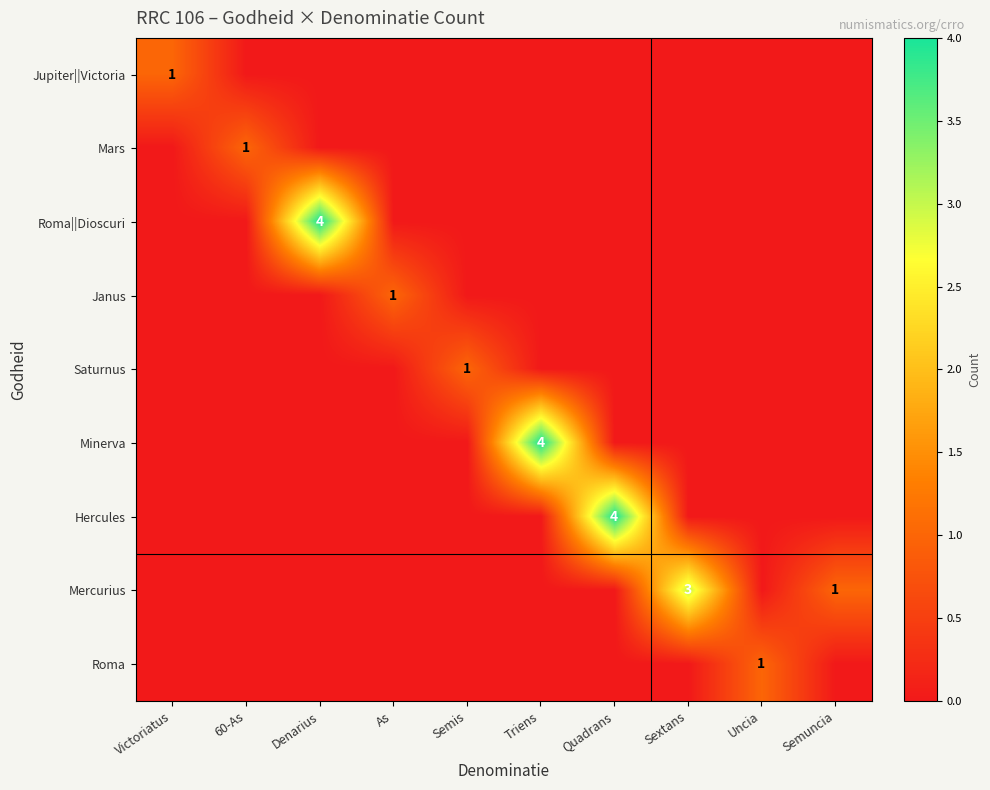

At which category is the sum across all series the highest?

Denarius